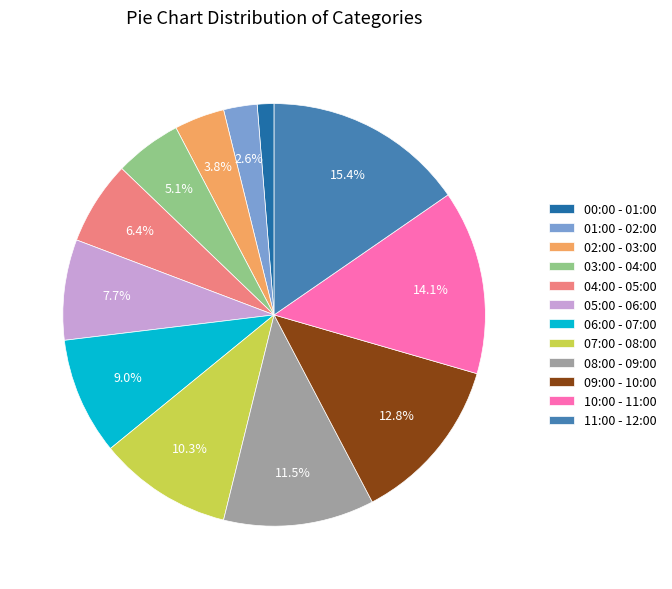

Do 07:00 - 08:00 and 11:00 - 12:00 together represent more than half of the pie?

No